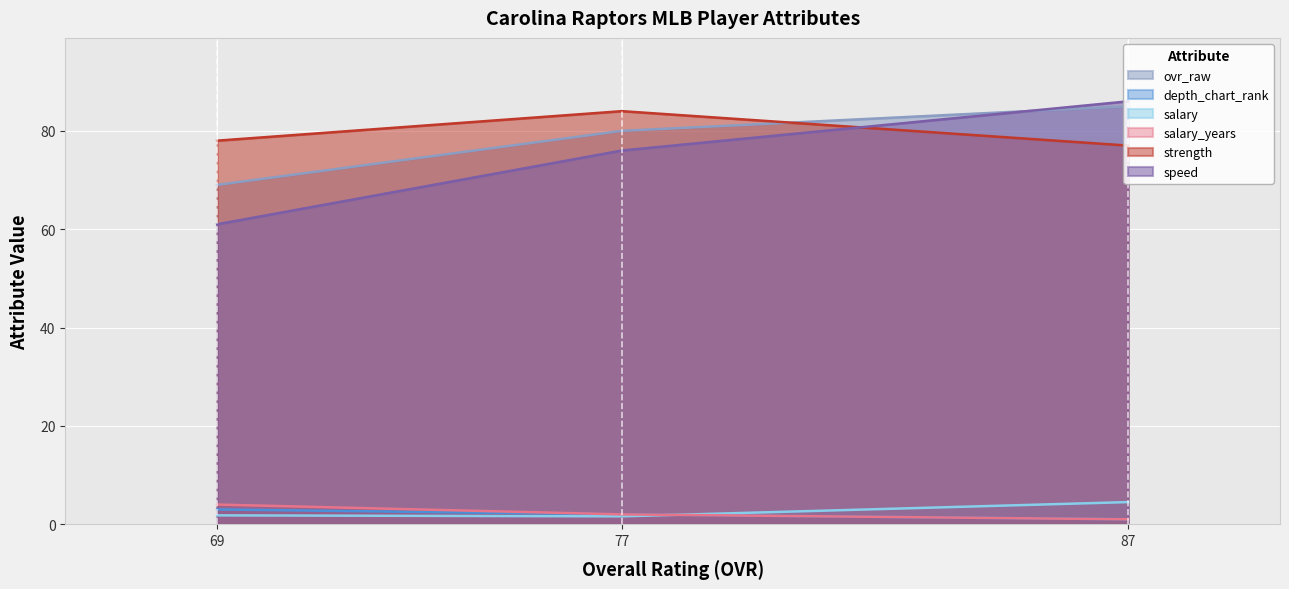

Reading left to right, what are all the values shown in this chart?

ovr_raw: 87=85.0	77=80.0	69=69.0
depth_chart_rank: 87=1.0	77=2.0	69=3.0
salary: 87=4.5	77=1.6	69=1.8
salary_years: 87=1.0	77=2.0	69=4.0
strength: 87=77.0	77=84.0	69=78.0
speed: 87=86.0	77=76.0	69=61.0